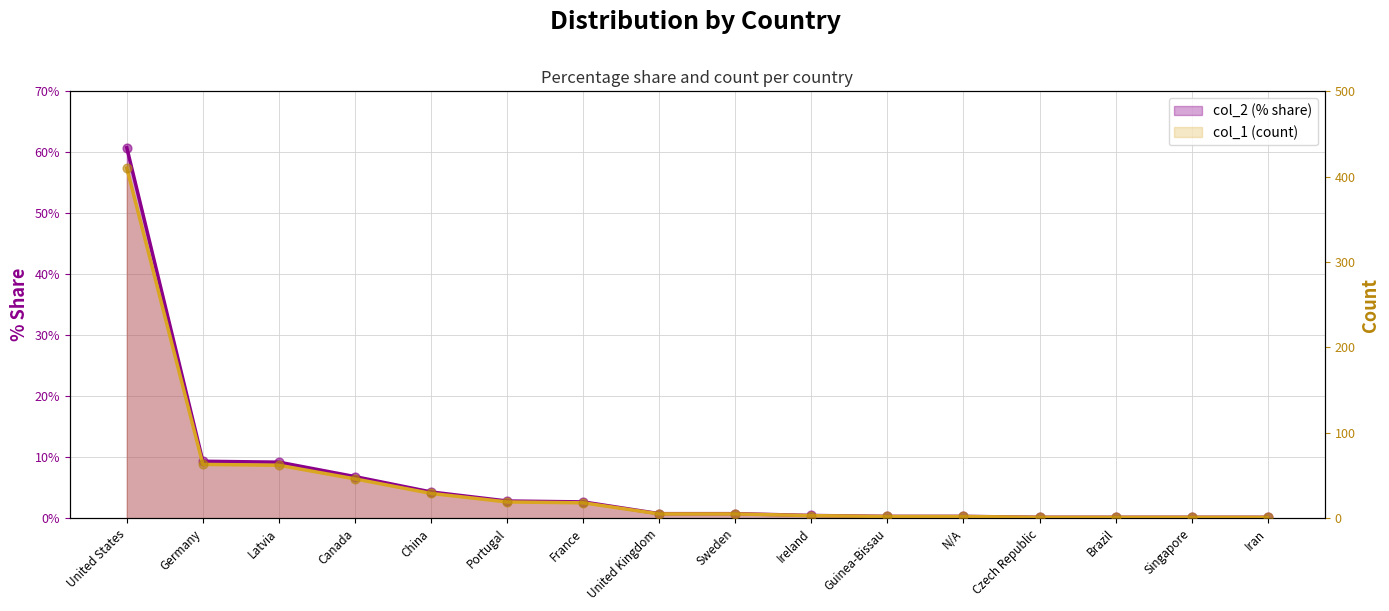

What is the change in value from Portugal to United Kingdom?

-2.1